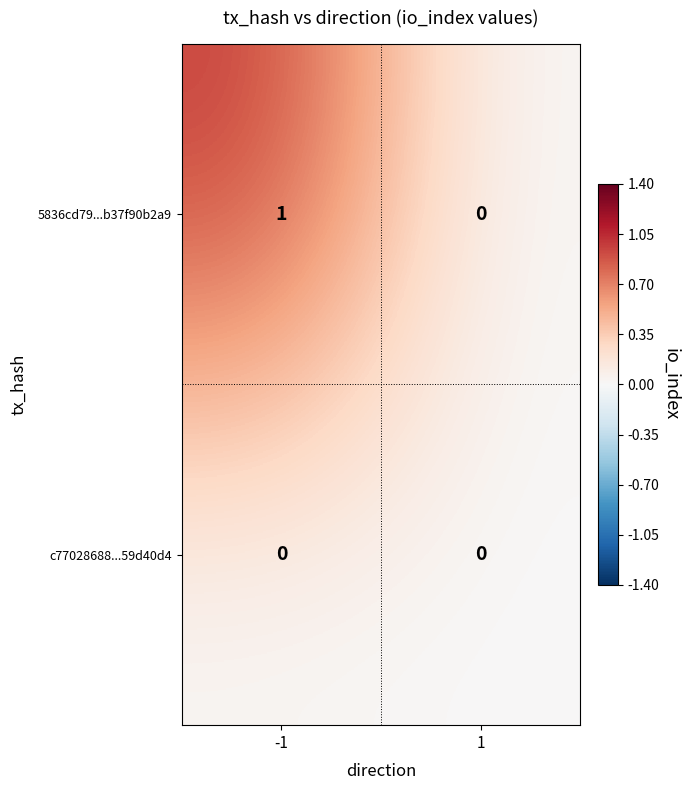

Which label corresponds to the largest value in the chart?

-1